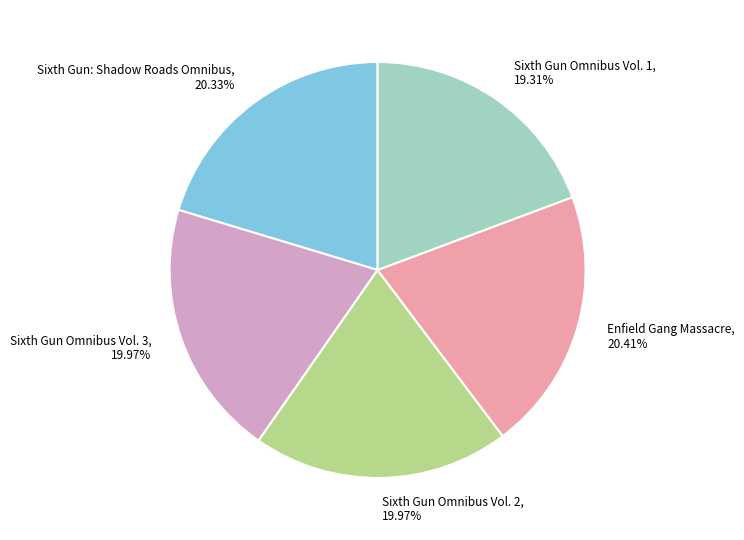

Which category has the smallest portion of the pie?

Sixth Gun Omnibus Vol. 1